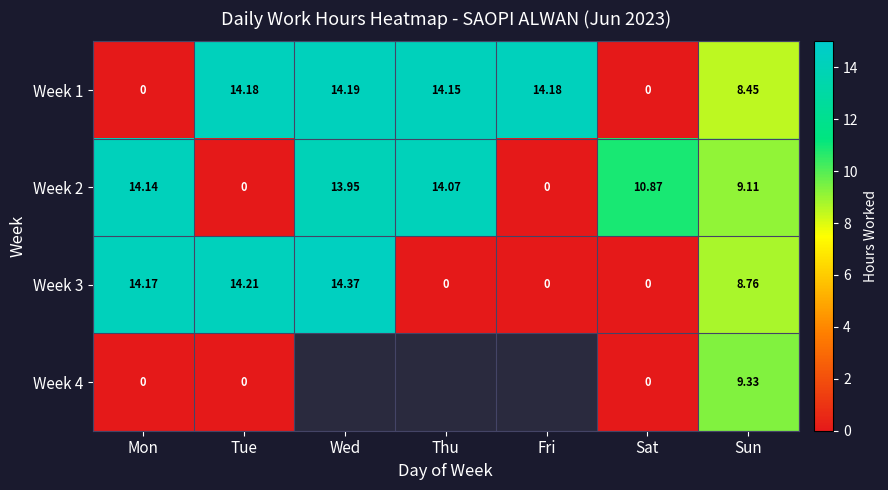

Is the value of Week 1 at Fri greater than the value of Week 2 at Tue?

Yes